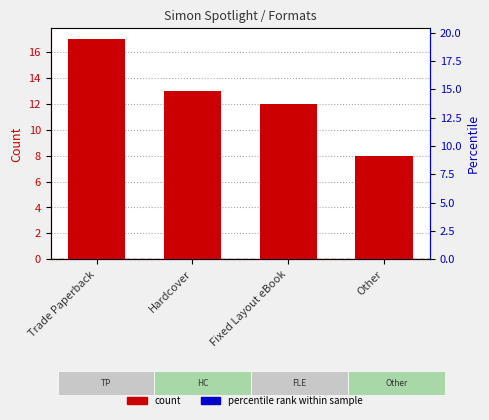

At which category is the sum across all series the highest?

Trade Paperback